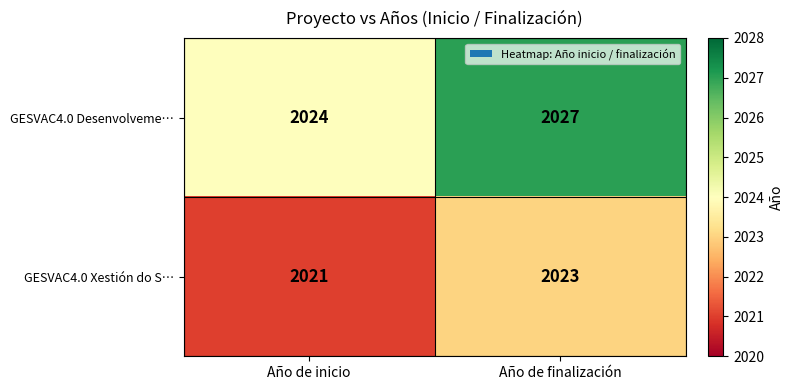

At which label is GESVAC4.0 Desenvolveme… closest to 2025?

Año de inicio